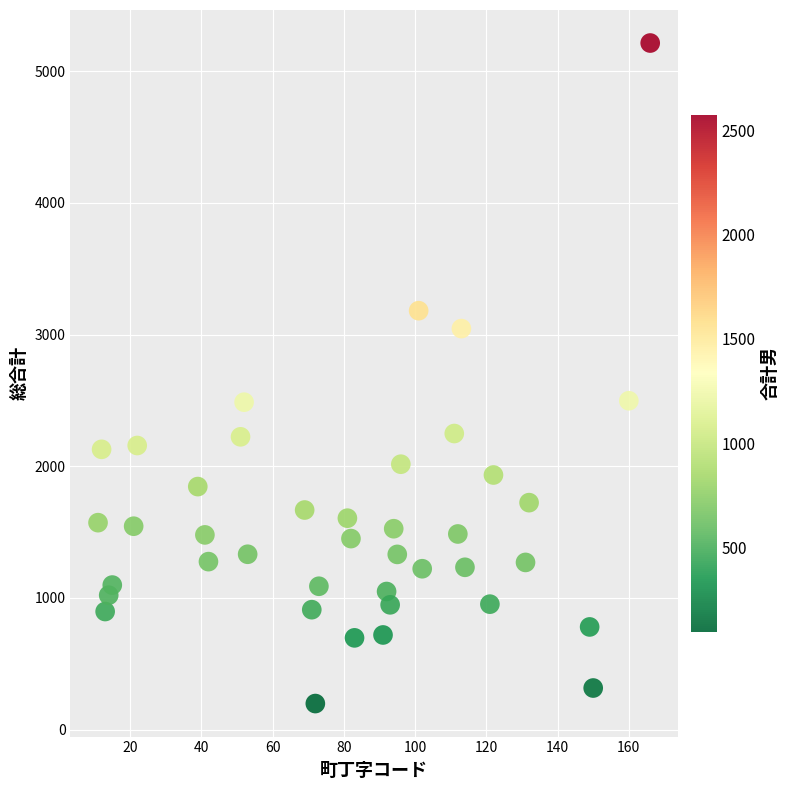

What is the range of Y values (max minus min)?

5017